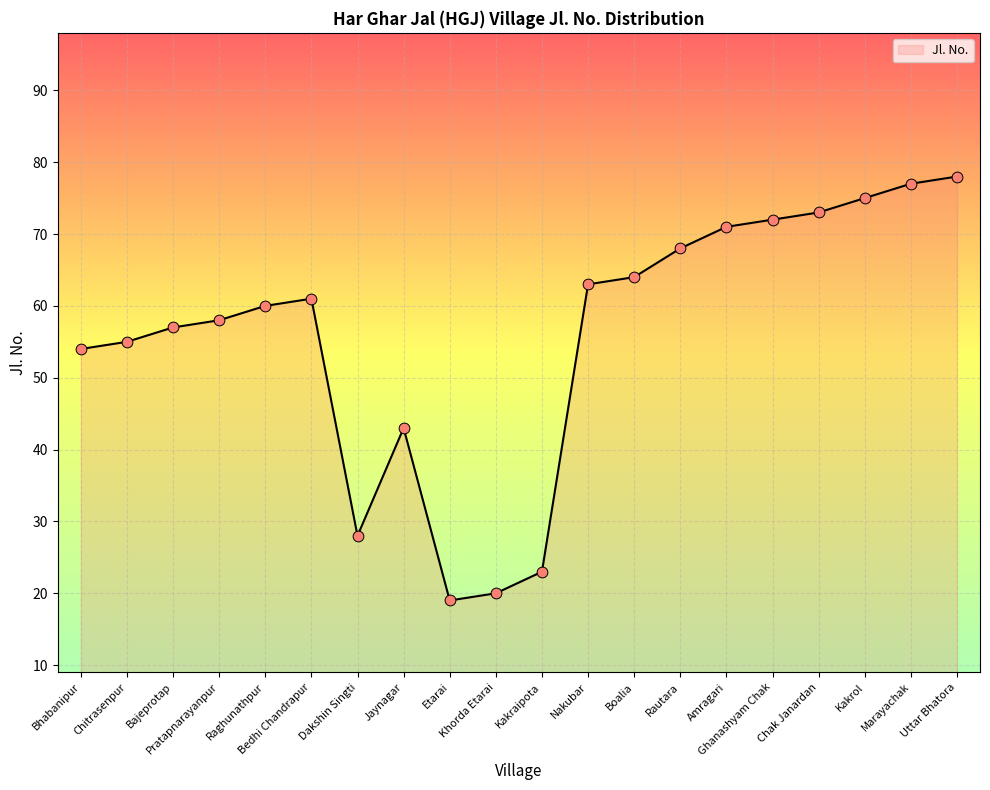

What is the change in value from Chak Janardan to Marayachak?

+4